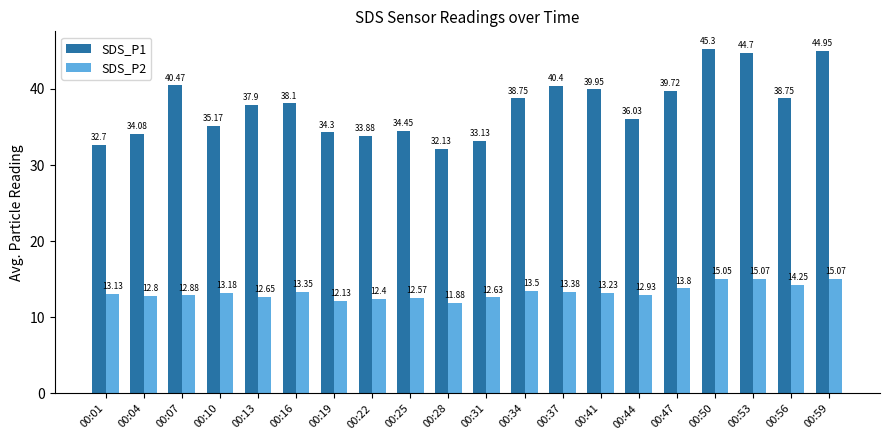

What is the spread (max minus min) of values at 00:56?

24.5